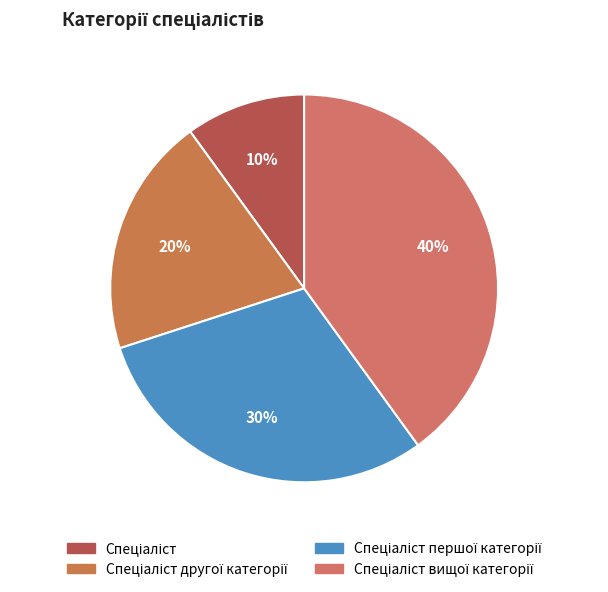

How many segments does this pie chart have?

4